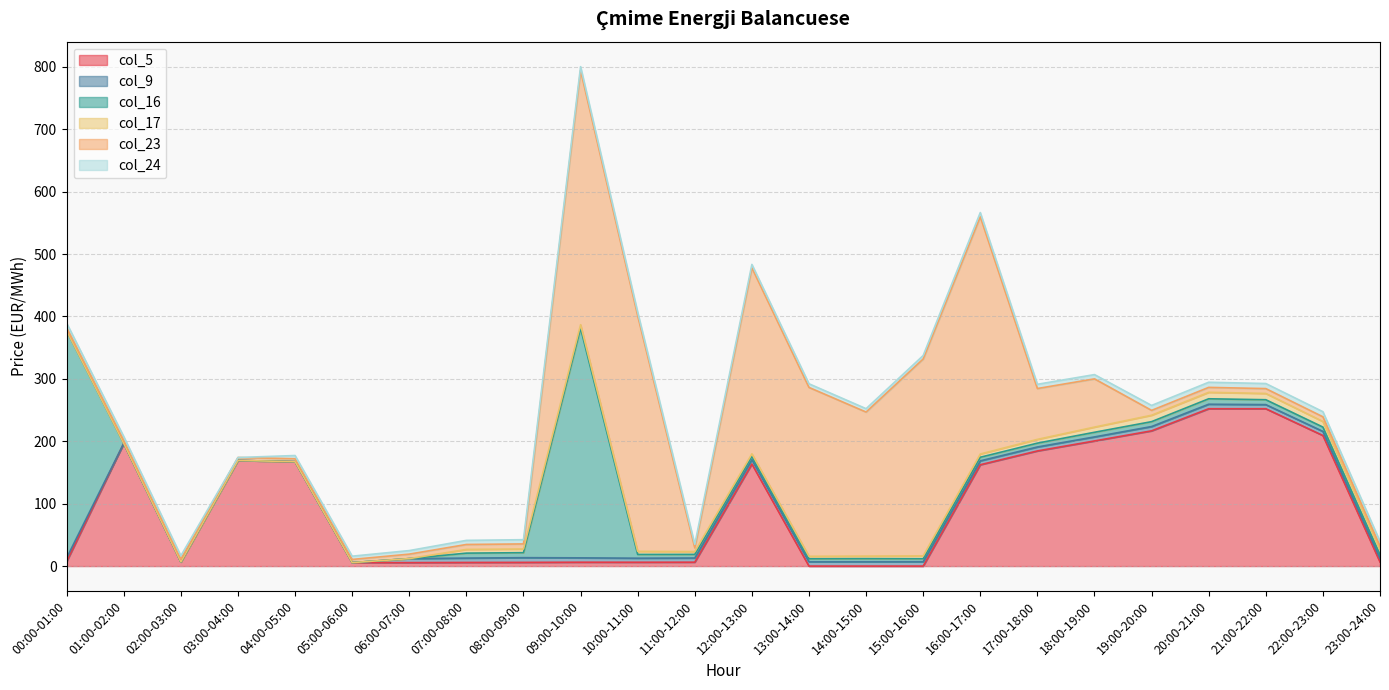

How many data points in col_17 are above 4?

16